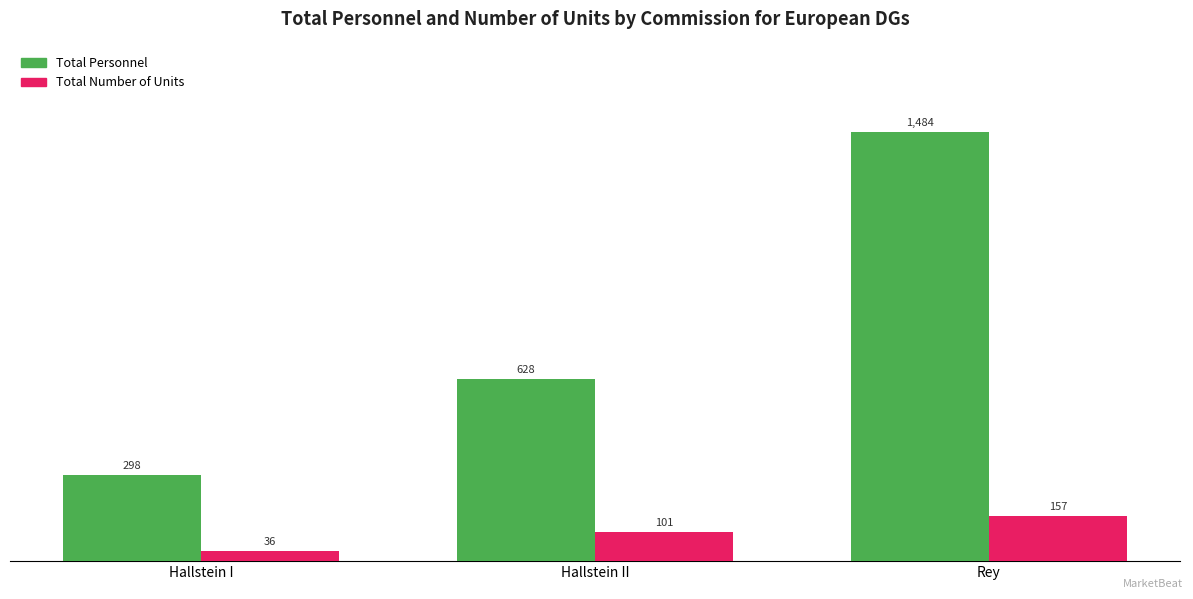

What is the maximum value shown in the chart?

1484